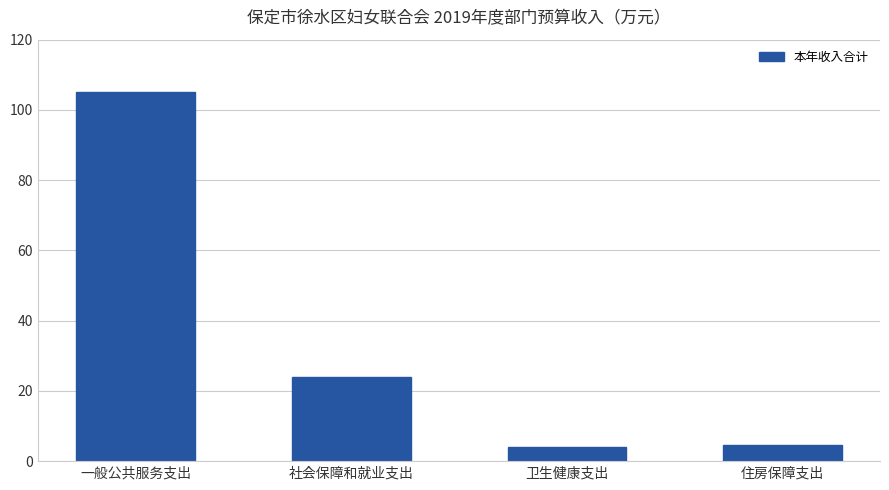

Which has a higher value, 一般公共服务支出 or 社会保障和就业支出?

一般公共服务支出